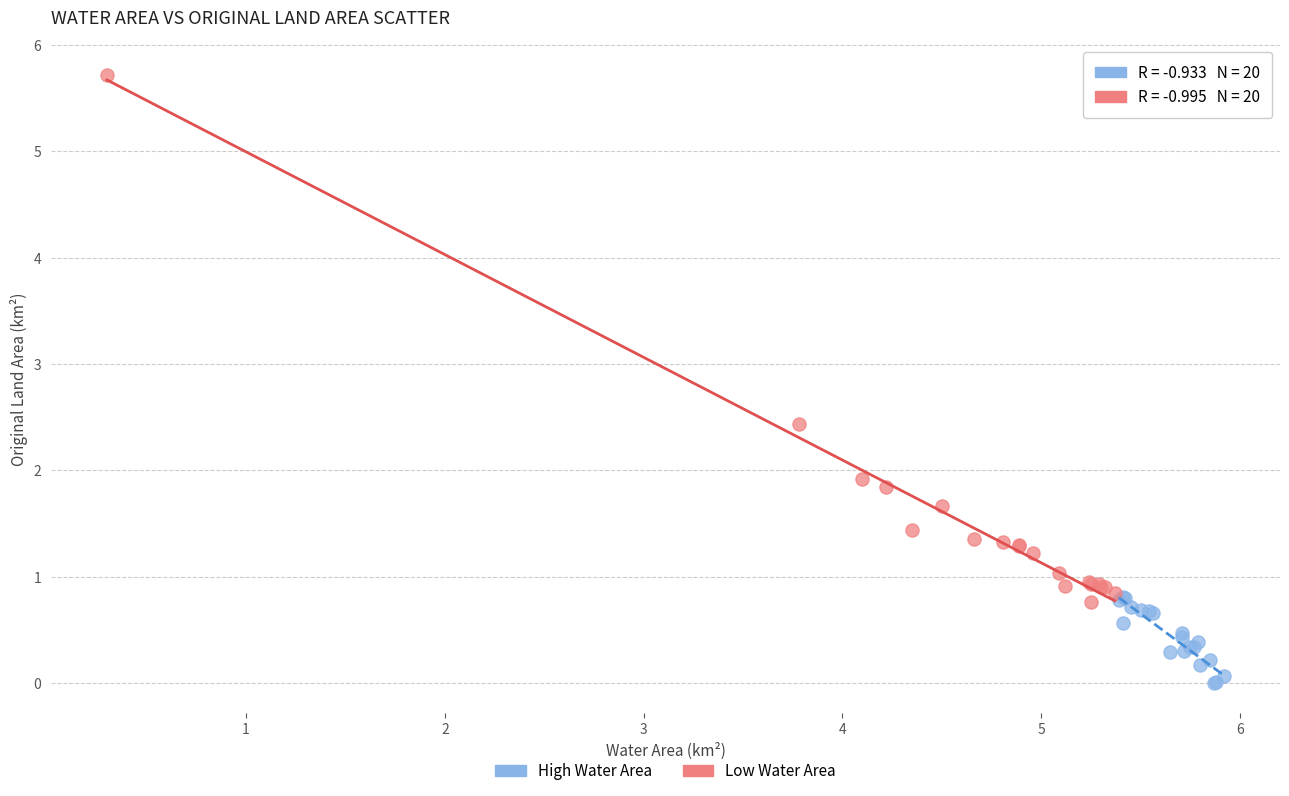

Which series contains the lowest Y value?

High Water Area